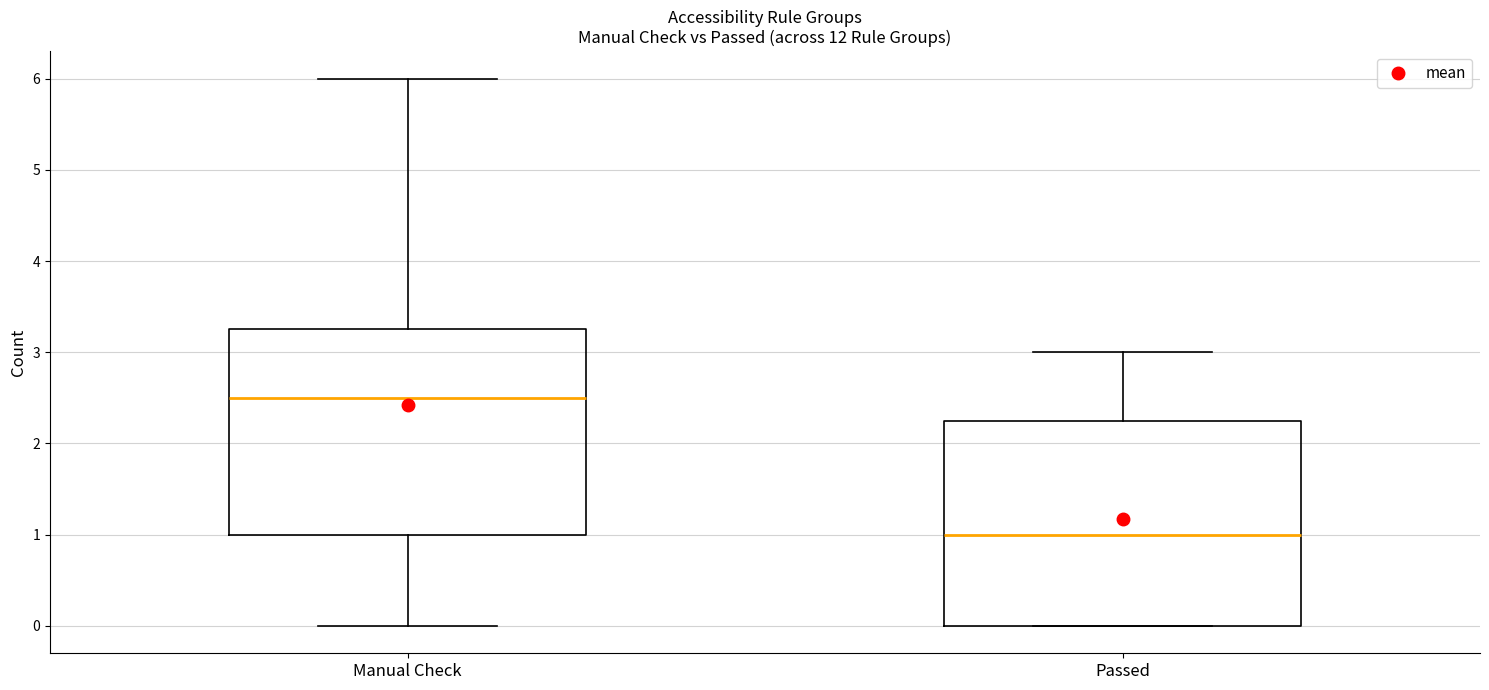

Which box's median line is the lowest?

Passed